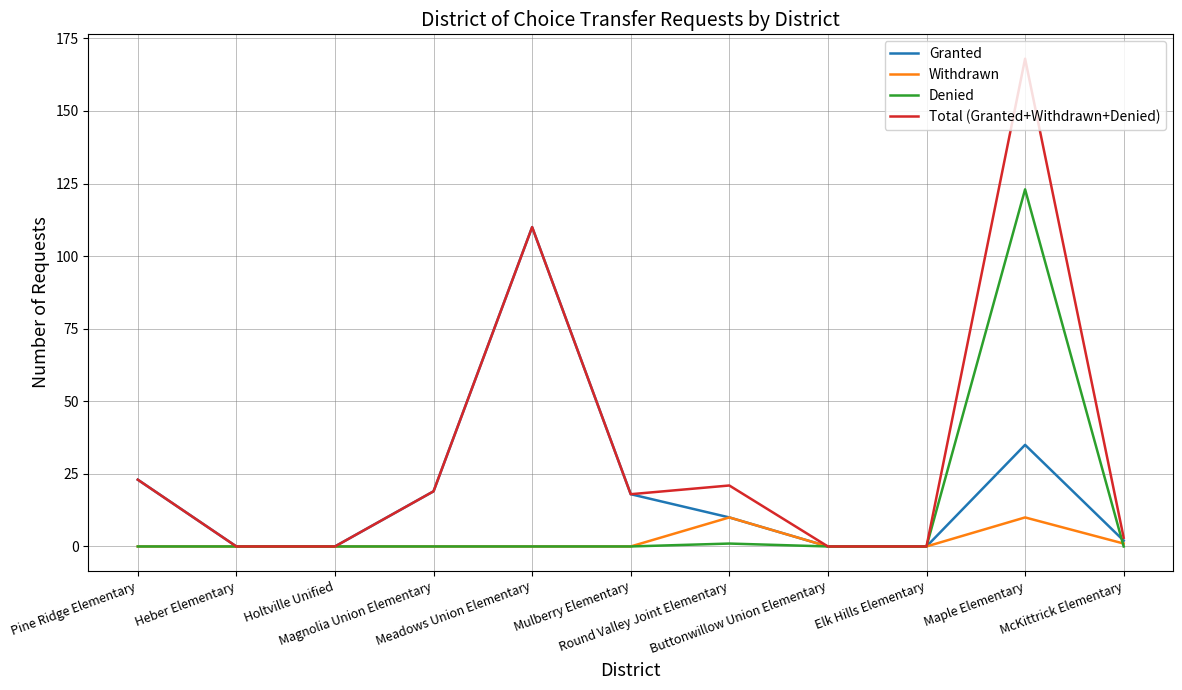

Which series has the largest total across all categories?

Total (Granted+Withdrawn+Denied)